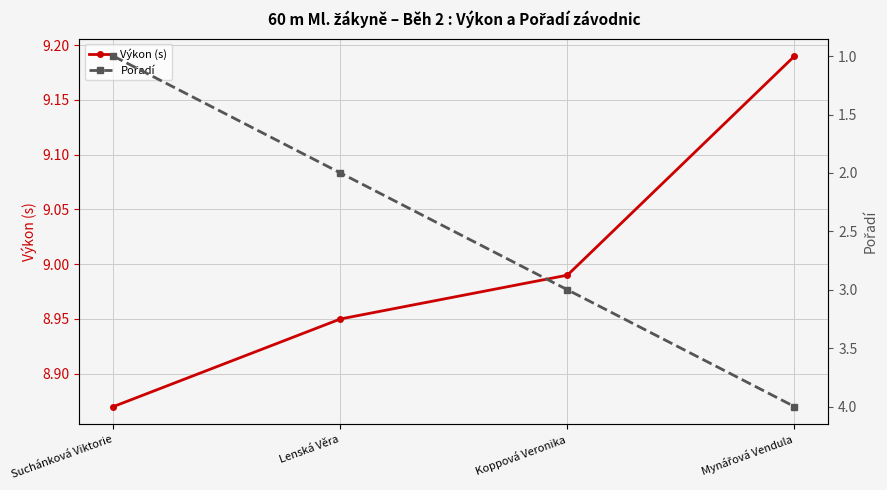

Reading left to right, extract all data points from this chart.

Výkon (s): 8.9	8.9	9.0	9.2
Pořadí: 1.0	2.0	3.0	4.0